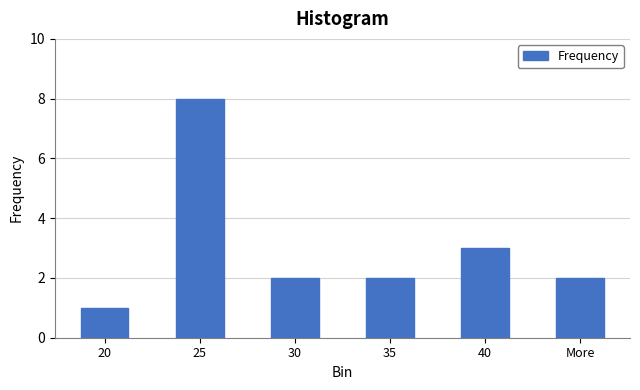

Reading left to right, transcribe all the data shown in this chart.

1	8	2	2	3	2